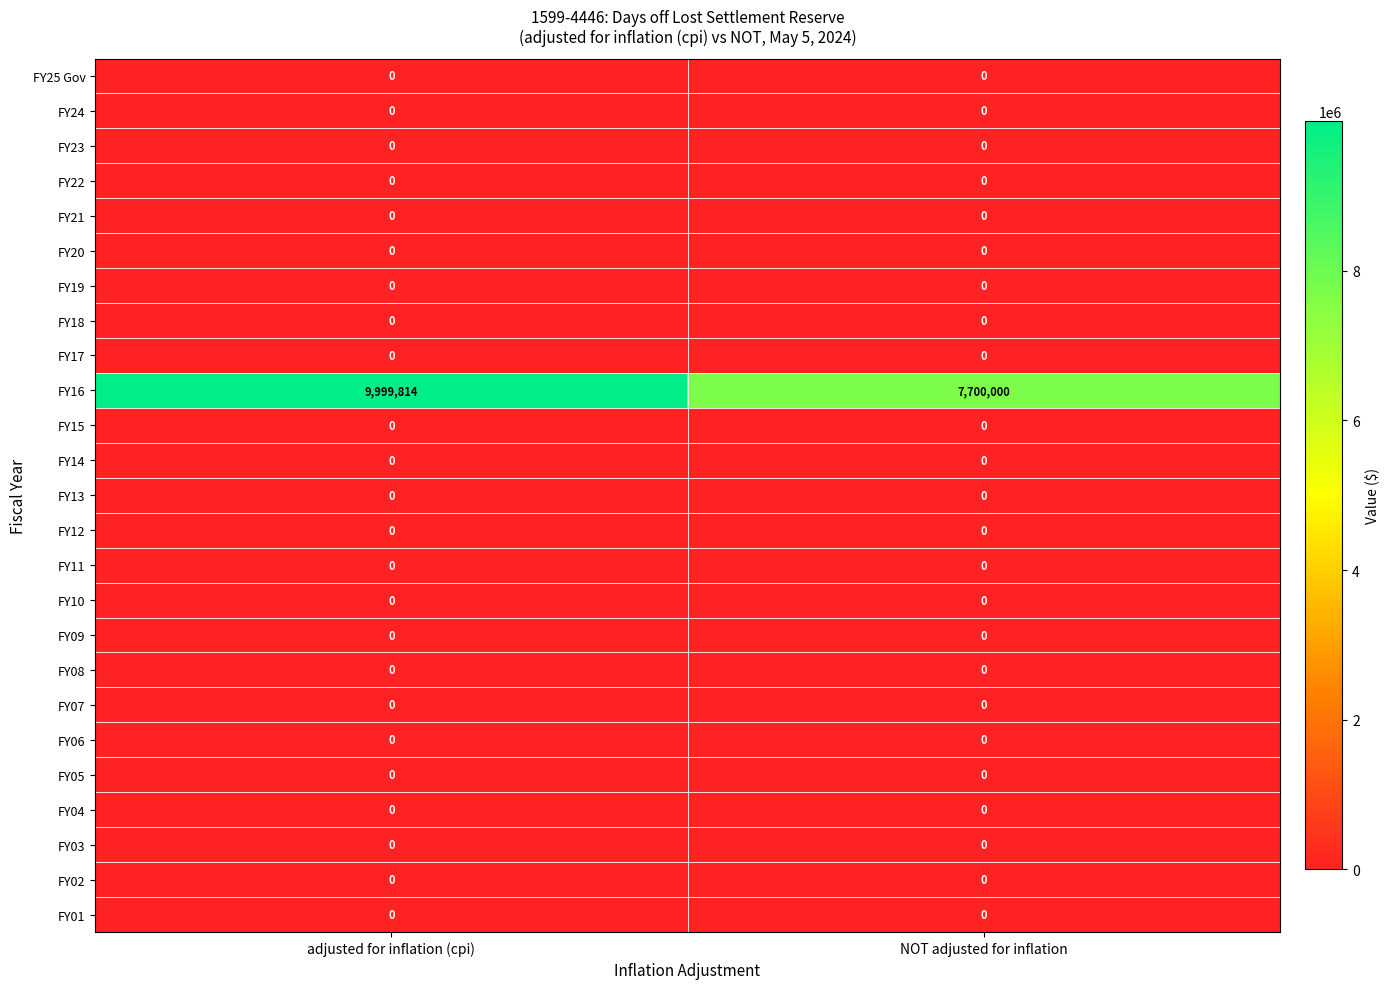

At which category is the sum across all series the highest?

adjusted for inflation (cpi)